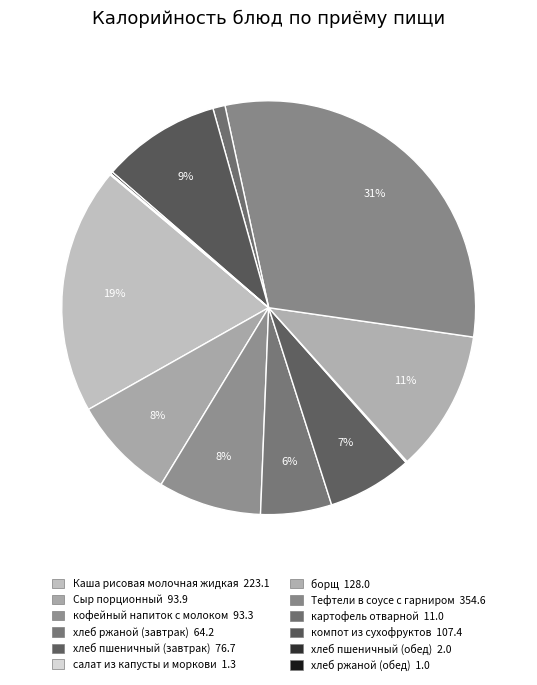

Does Сыр порционный represent more than half of the total?

No